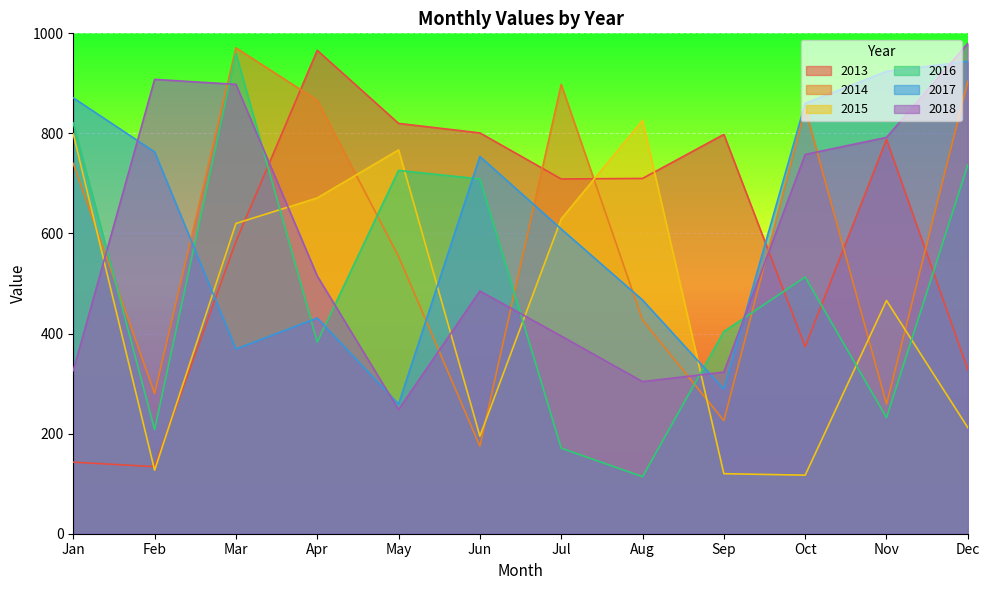

Does the chart display data point markers on the line(s)?

No